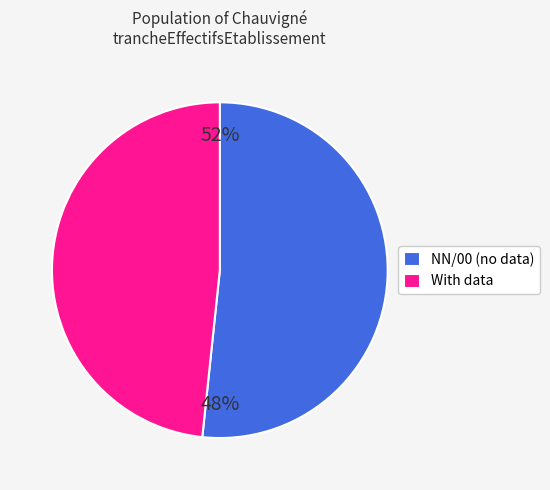

Approximately how many times larger is the value at With data compared to NN/00 (no data)?

0.9